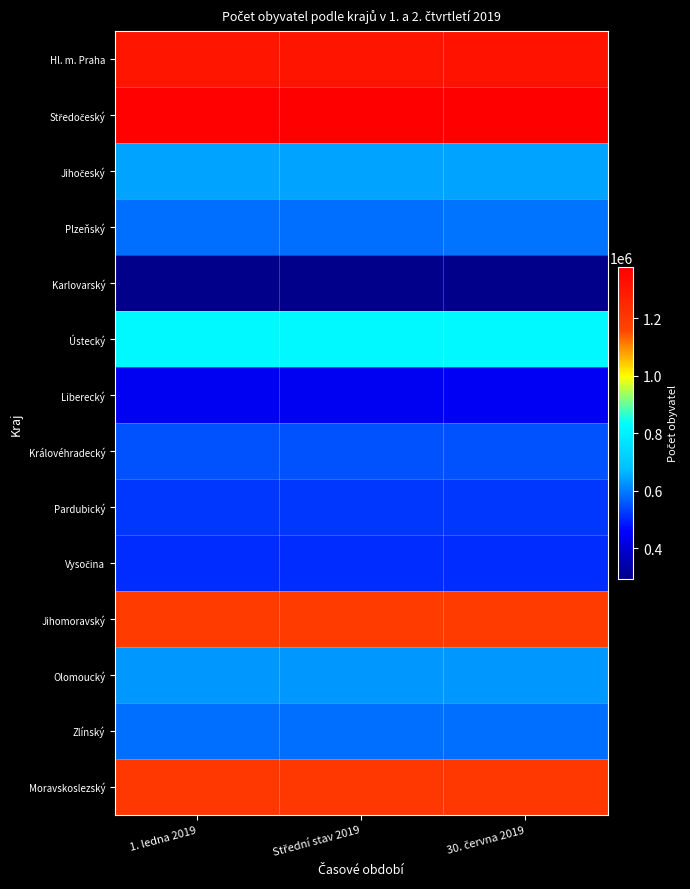

At how many categories does at least one series exceed 347367?

3